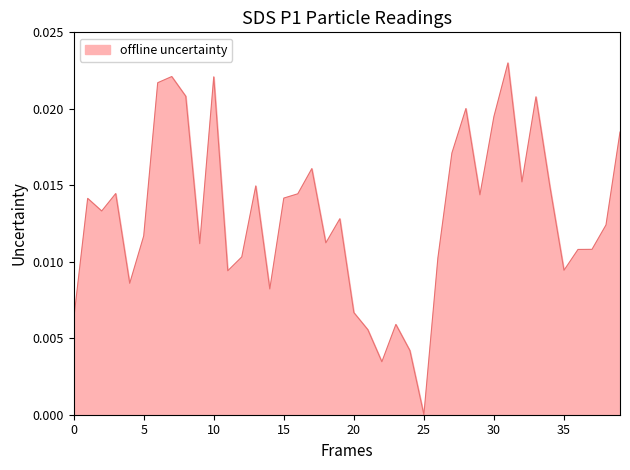

Which category has the lowest value across all series?

25